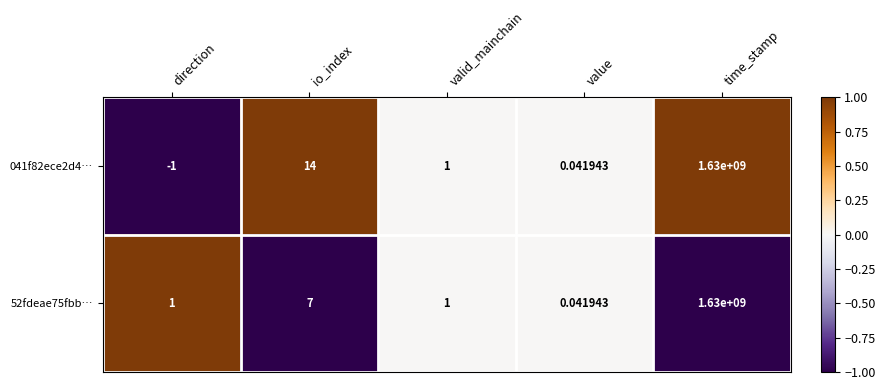

How many positive values does the 041f82ece2d4… series have?

4